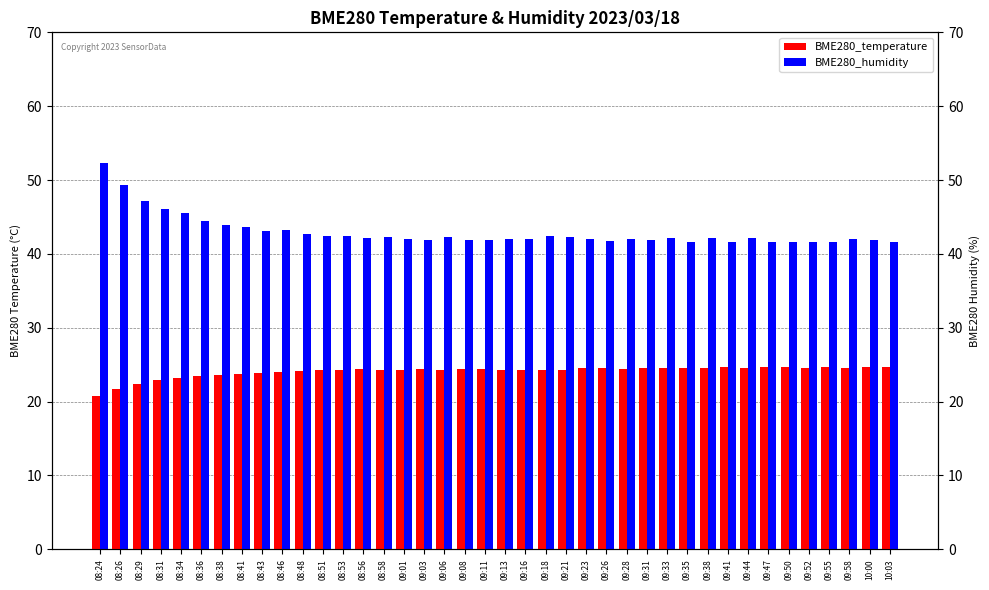

What is the sum of all BME280_temperature values?

963.4